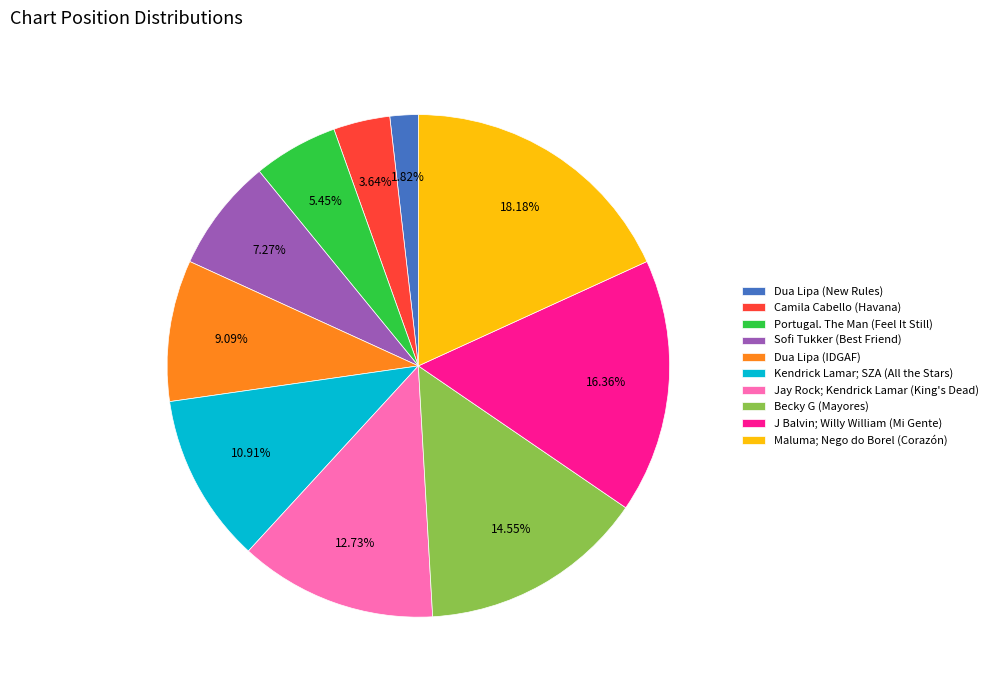

To the nearest percent, what portion does Dua Lipa (IDGAF) represent?

9%